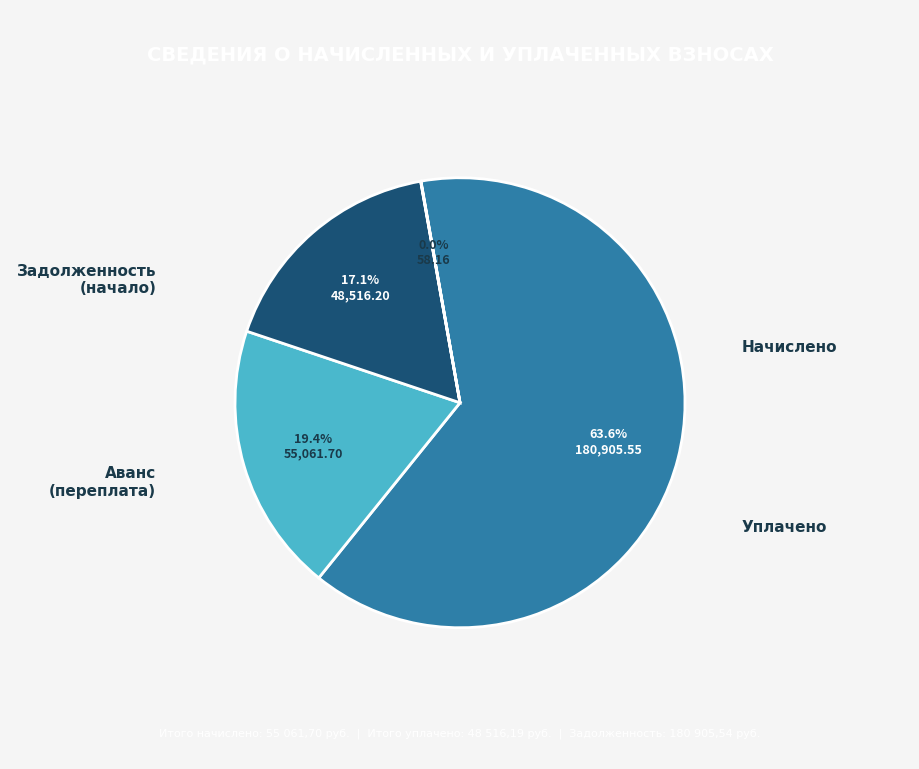

Is there any slice that represents more than half of the pie?

Yes